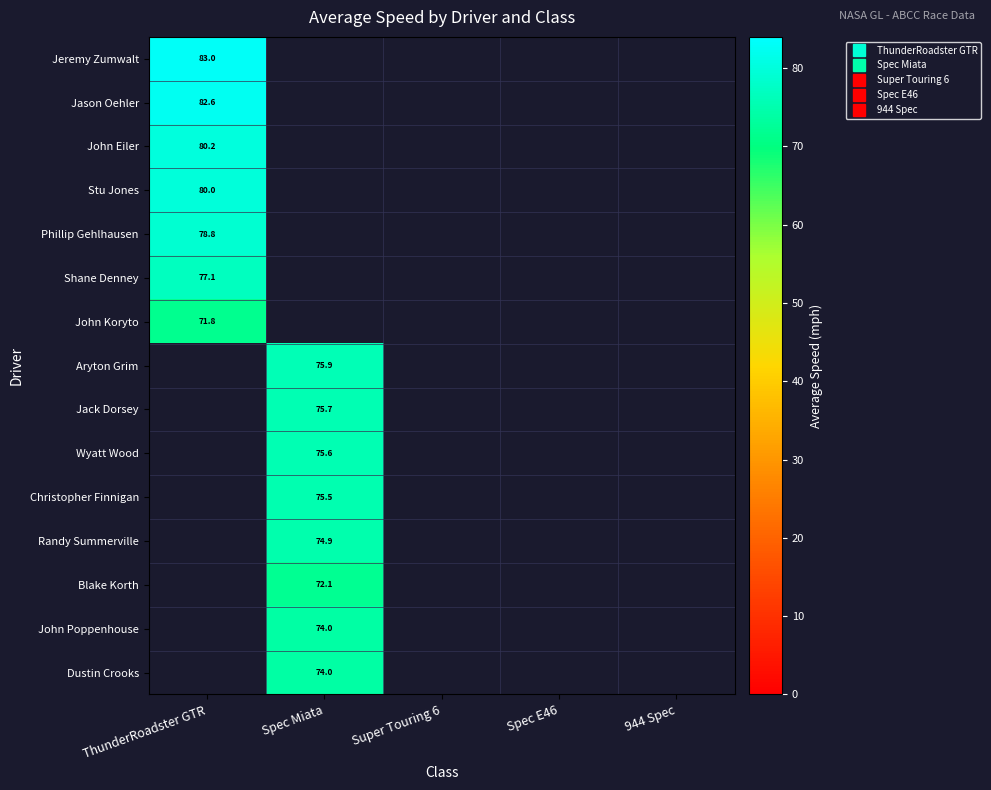

Which label corresponds to the smallest value in the chart?

ThunderRoadster GTR